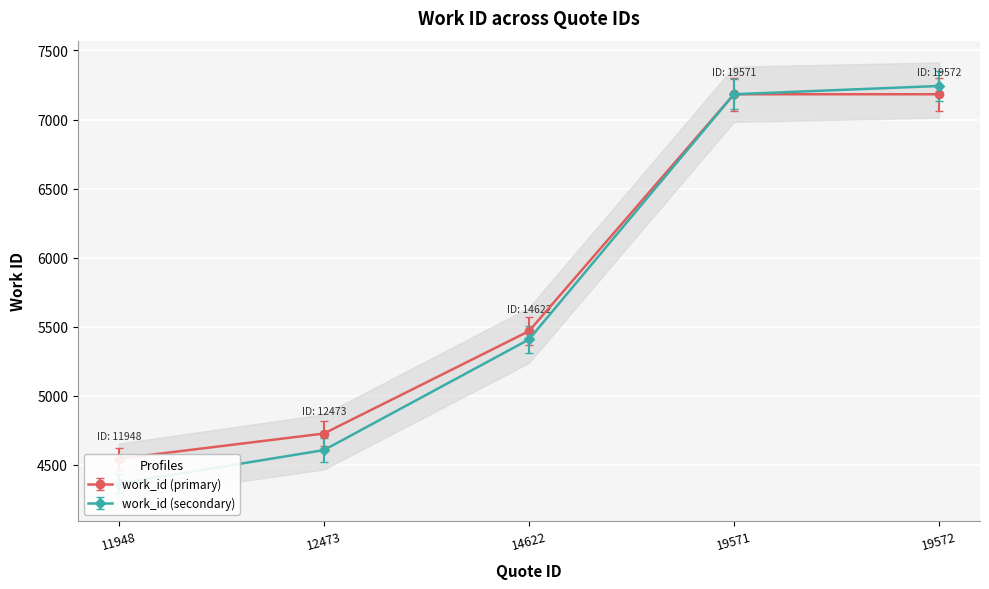

Rank the categories by value from lowest to highest.

11948, 12473, 14622, 19571, 19572